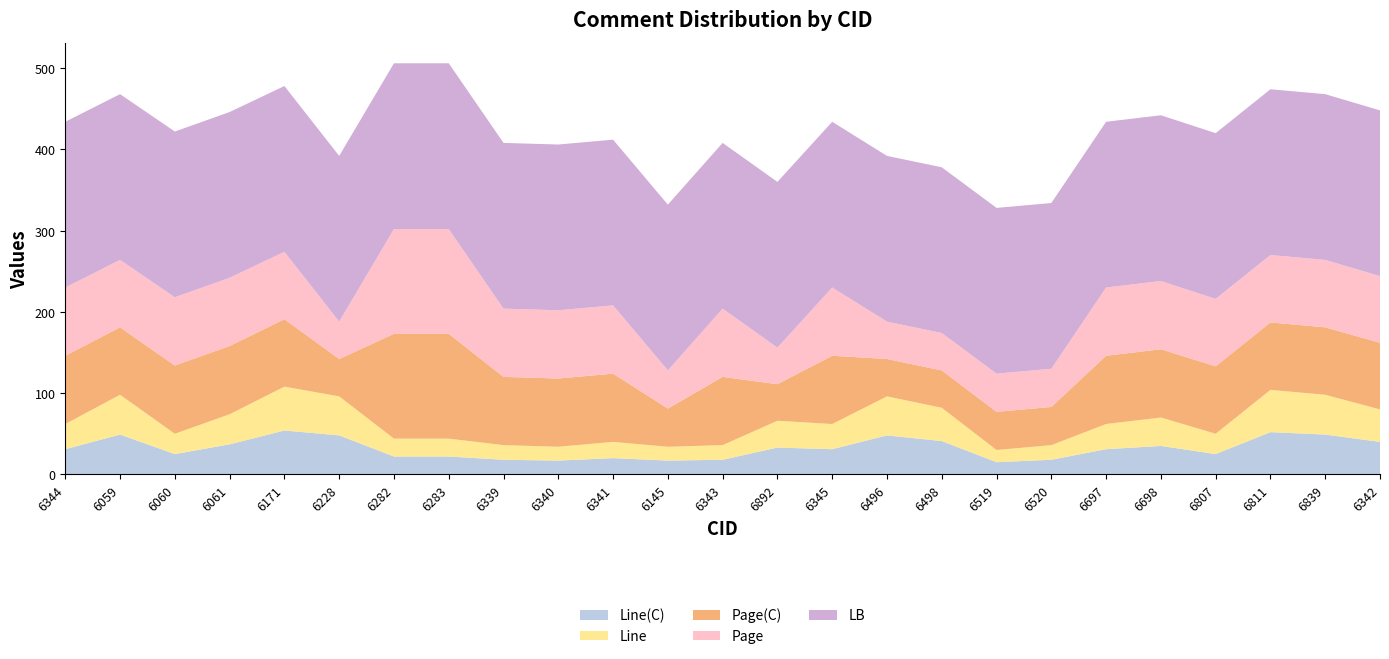

Reading left to right, what are all the values shown in this chart?

Line(C): 31	49	25	37	54	48	22	22	18	17	20	17	18	33	31	48	41	15	18	31	35	25	52	49	40
Line: 31	49	25	37	54	48	22	22	18	17	20	17	18	33	31	48	41	15	18	31	35	25	52	49	40
Page(C): 84	83	84	84	83	46	129	129	84	84	84	47	84	45	84	46	46	47	47	84	84	83	83	83	82
Page: 84	83	84	84	83	46	129	129	84	84	84	47	84	45	84	46	46	47	47	84	84	83	83	83	82
LB: 204	204	204	204	204	204	204	204	204	204	204	204	204	204	204	204	204	204	204	204	204	204	204	204	204